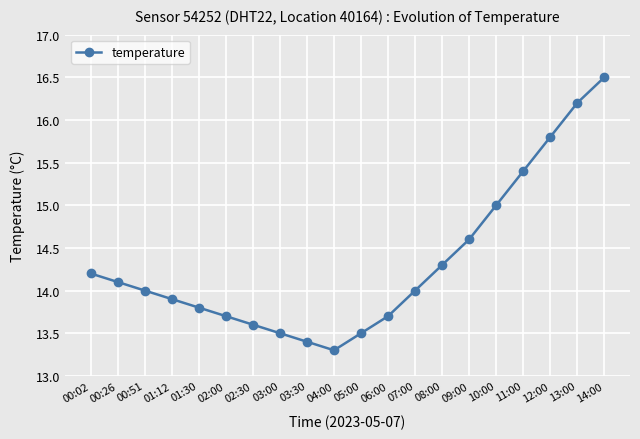

Where does the data first go above 14?

00:02